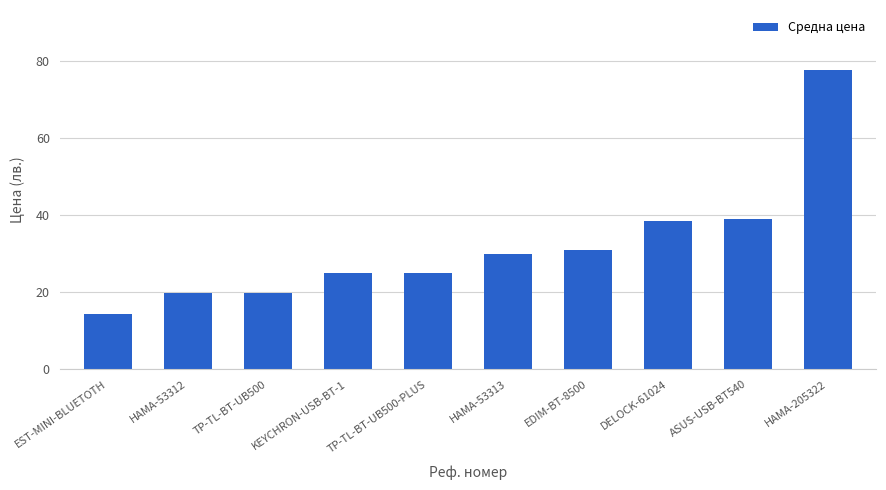

What is the value of the 1st bar from the left?

14.4